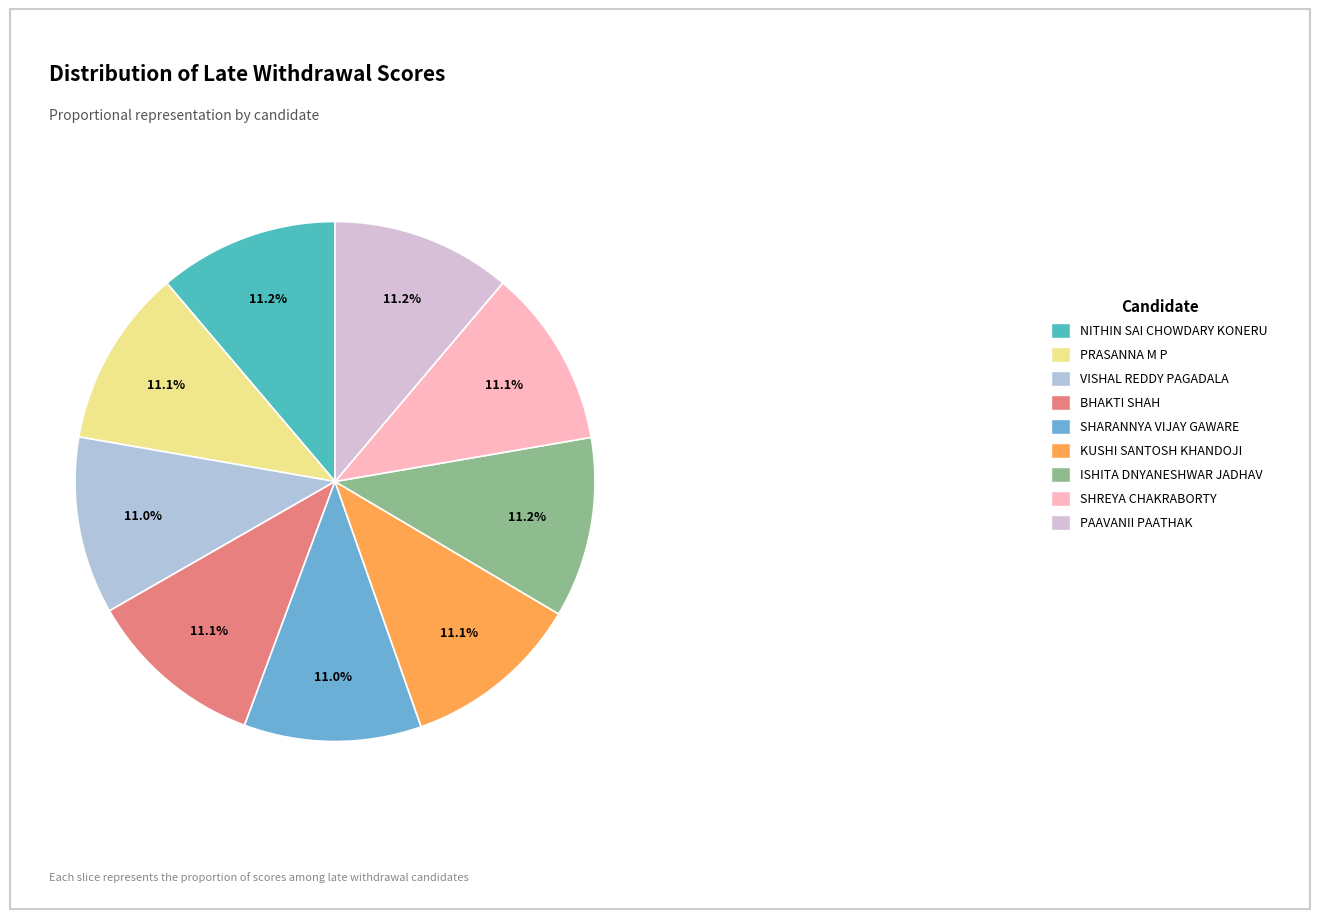

Does BHAKTI SHAH represent more than half of the total?

No